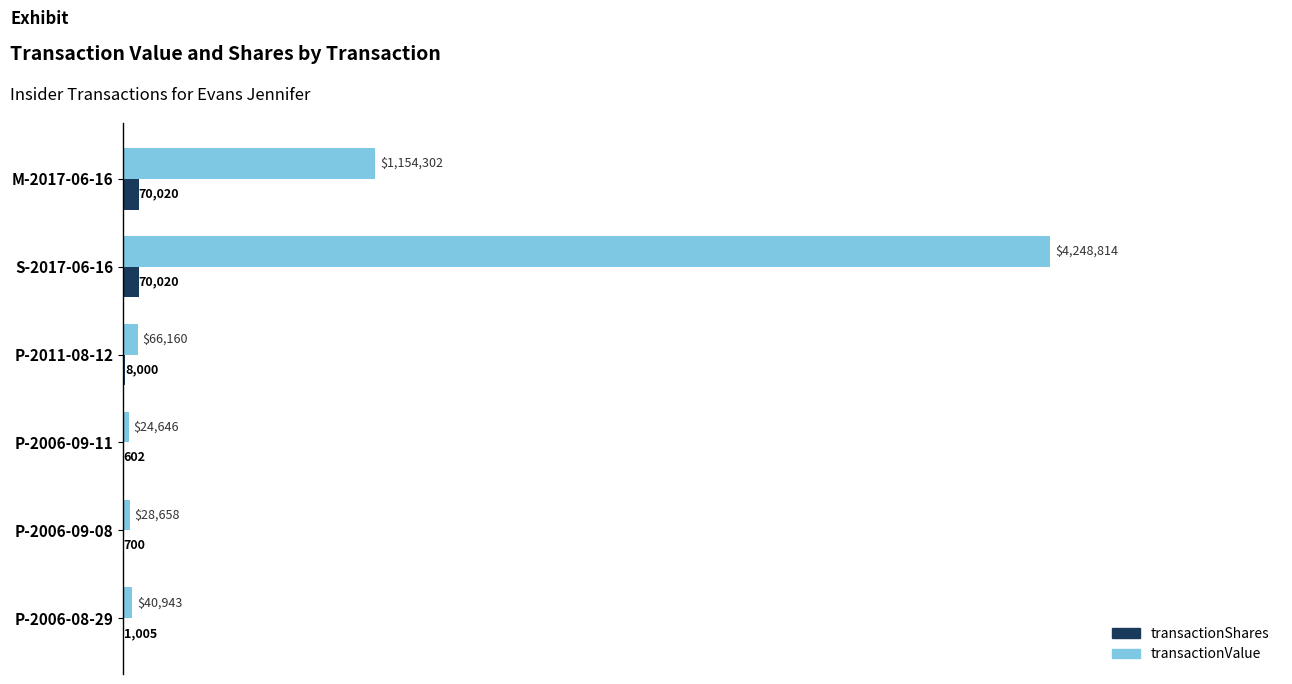

Between S-2017-06-16 and P-2006-09-08, which series saw the biggest shift?

transactionValue